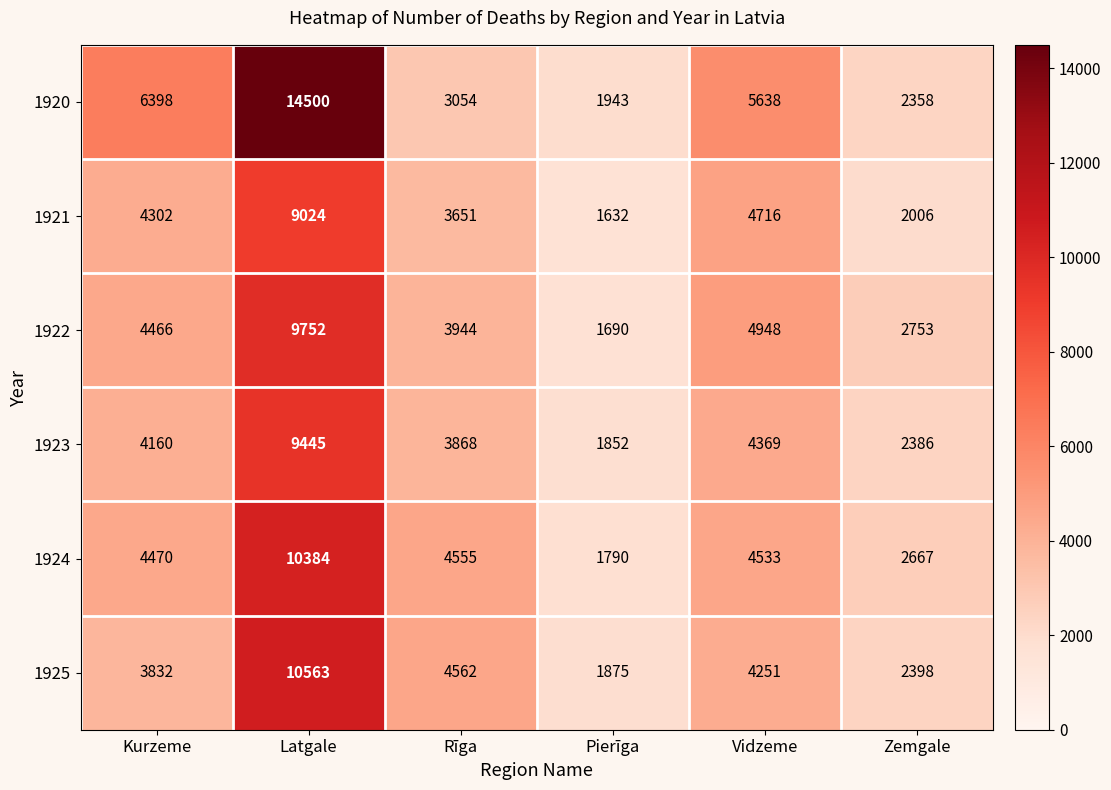

Which label corresponds to the smallest value in the chart?

Pierīga